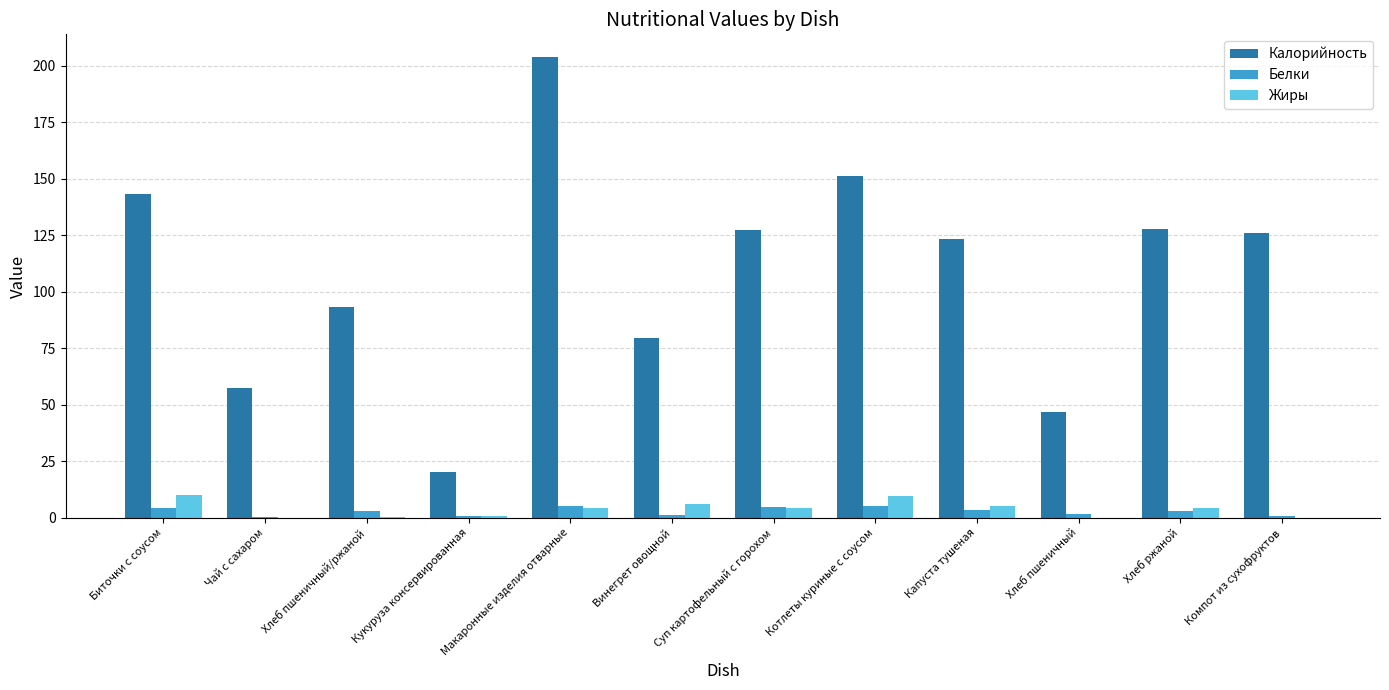

Which series has the largest total across all categories?

Калорийность